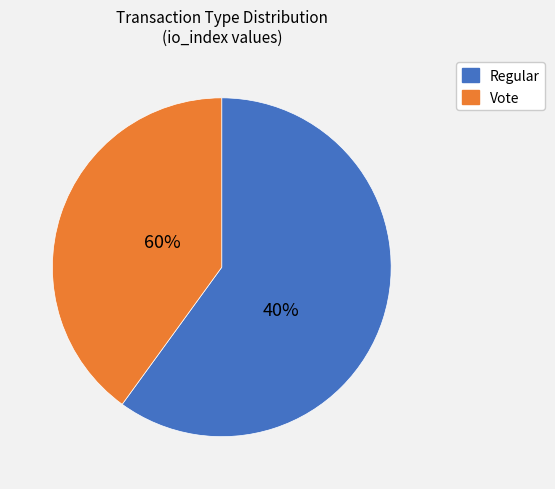

To the nearest percent, what percentage of the pie is Regular (io_index=3)?

60%